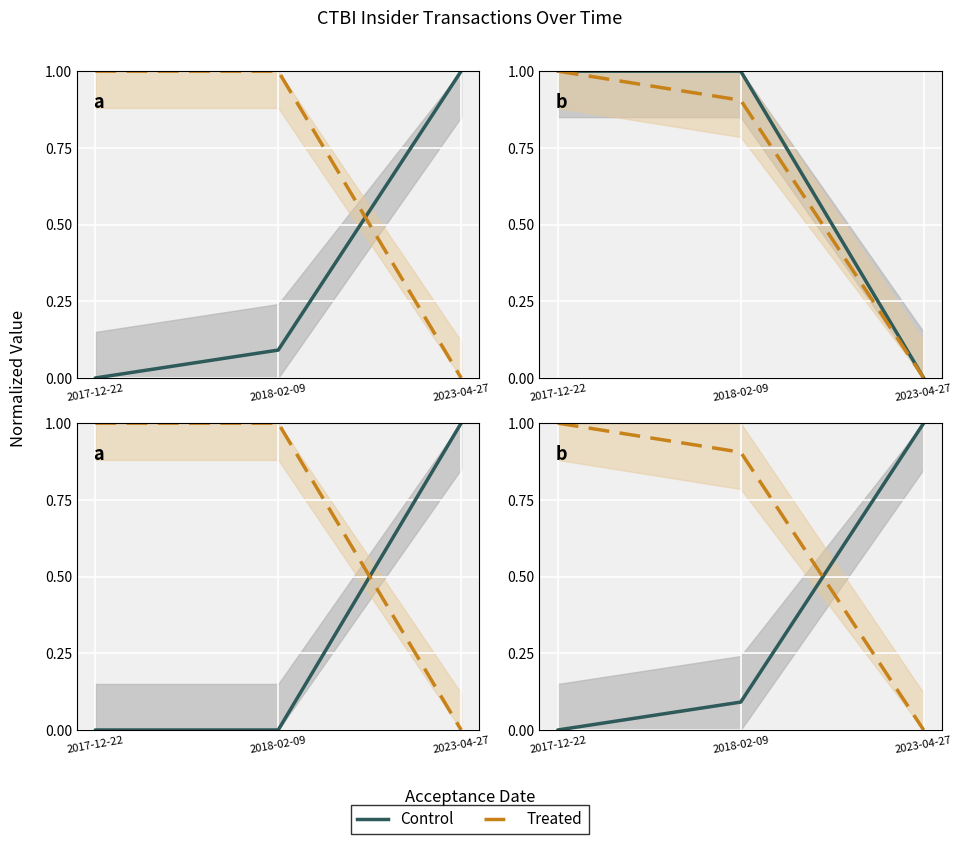

Which label corresponds to the smallest value in the chart?

2017-12-22